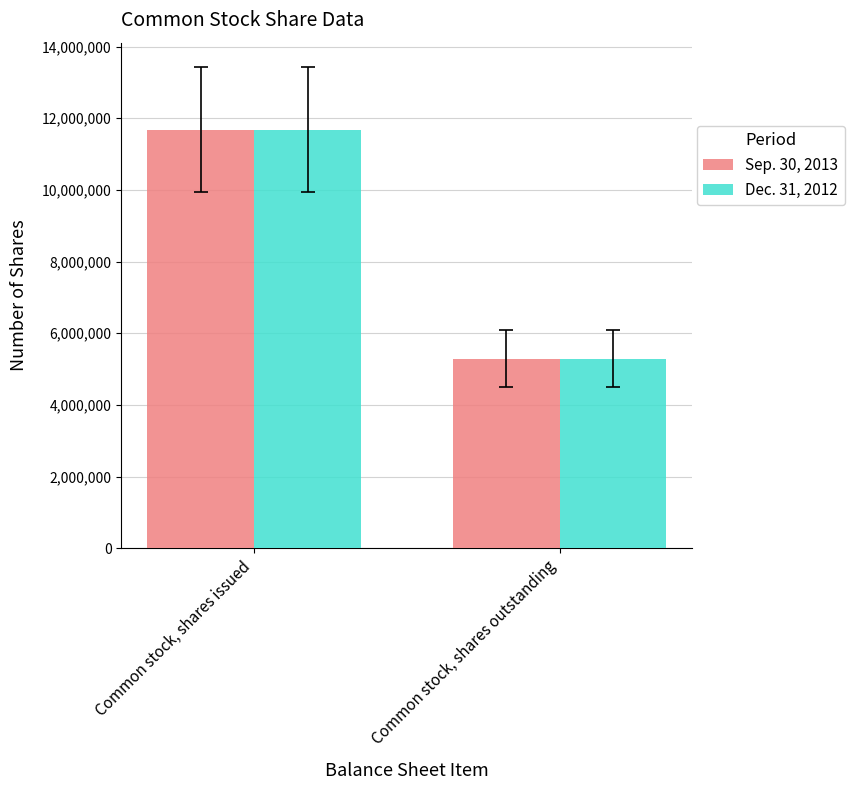

What are all the series names shown in the legend?

Sep. 30, 2013, Dec. 31, 2012